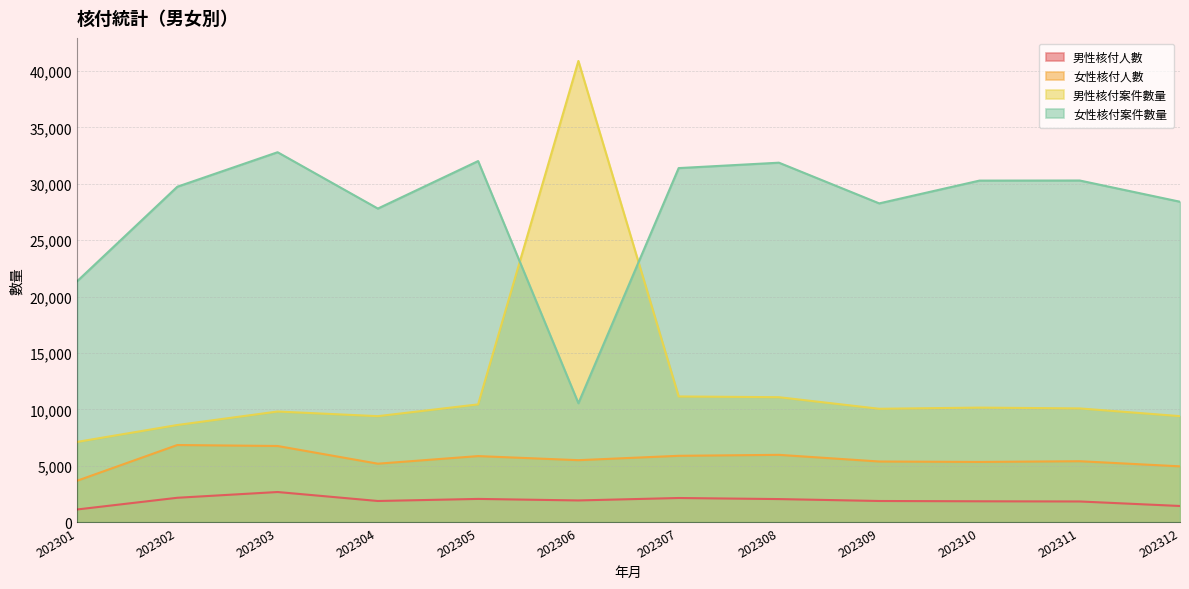

What value does the 女性核付人數 series have at 202301, to the nearest 100?

3700